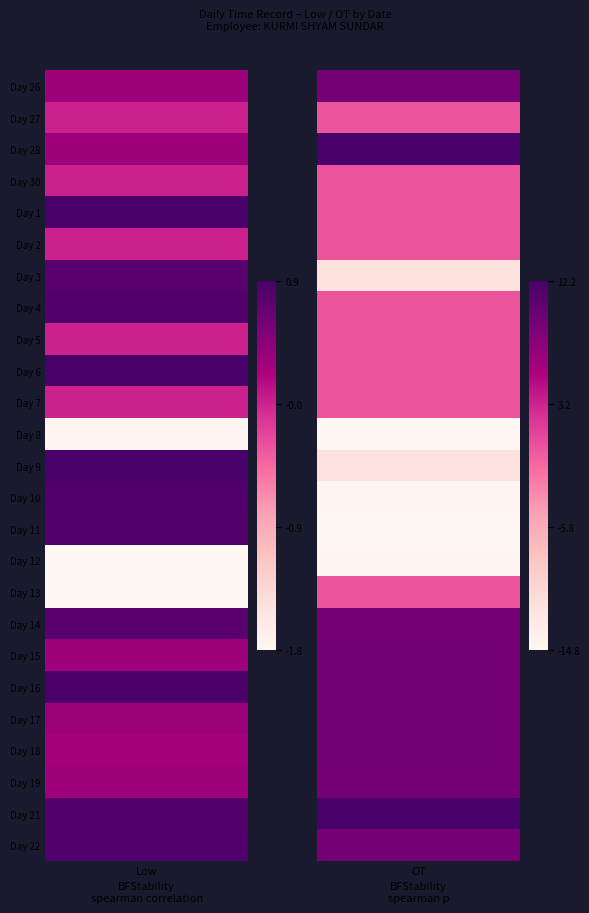

List the labels in order of 6 value, largest first.

Low, OT